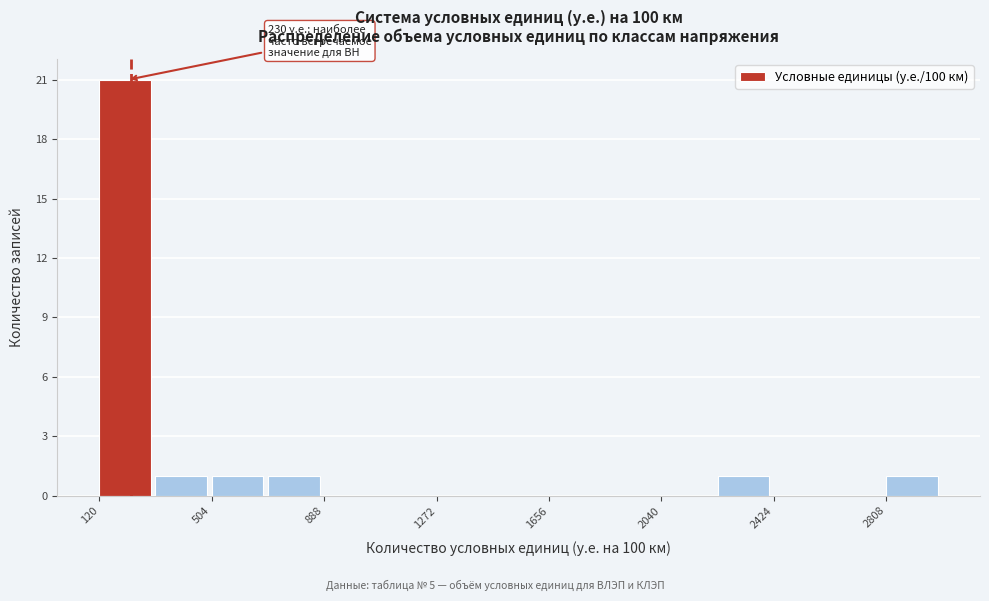

Read against the x-axis, roughly where is the centre of the tallest bar?

200